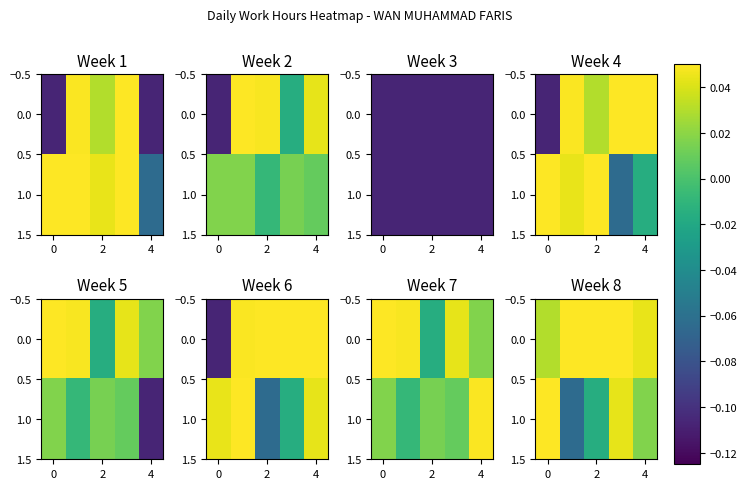

Is it true that row_0 equals 0.0 at −2?

False